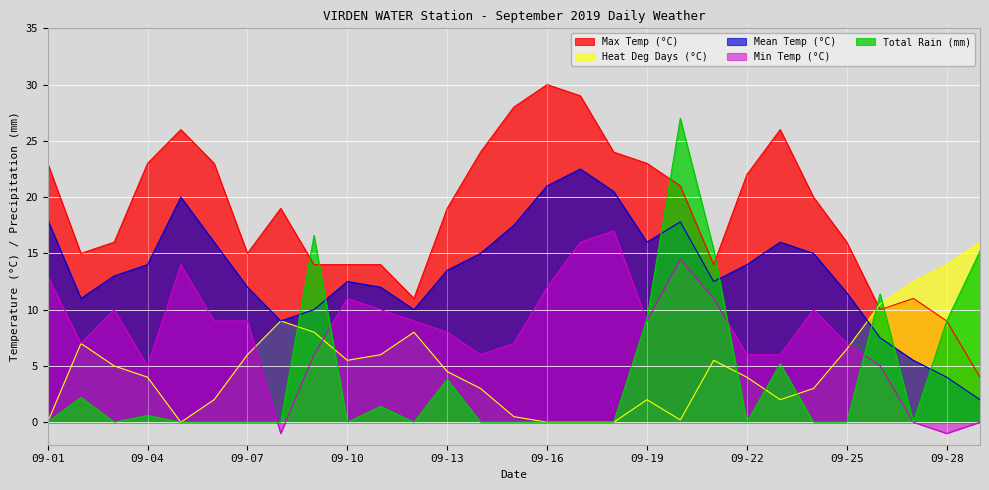

The value of Max Temp (°C) at 09-16 is 44.5. True or false?

False